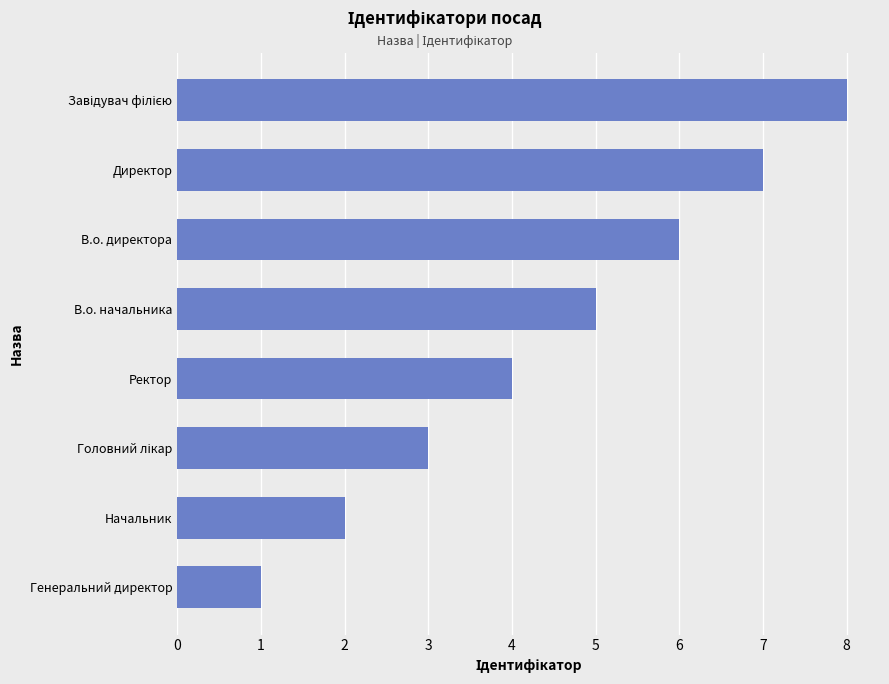

How many series are shown in this chart?

1